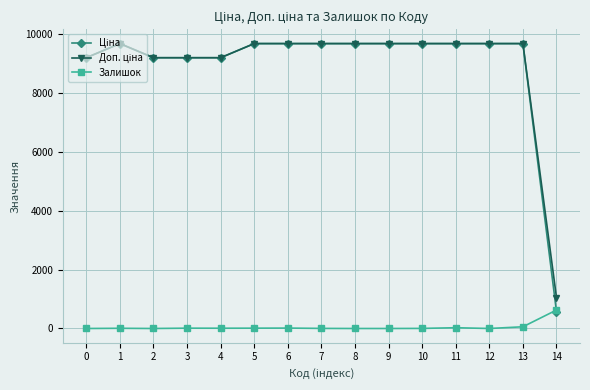

What is the greatest value displayed?

9664.7